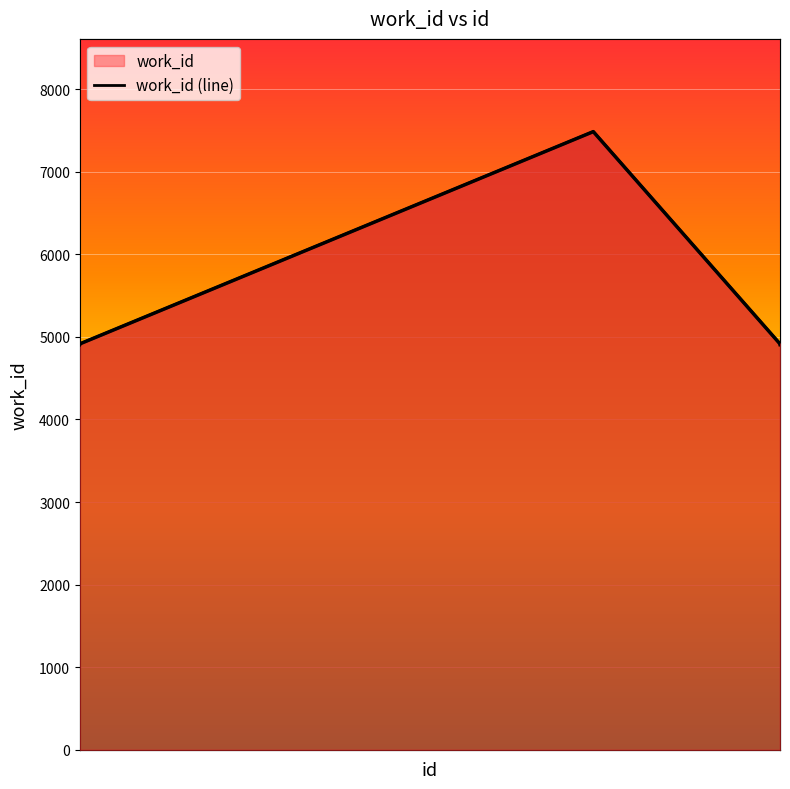

Does the chart display data point markers on the line(s)?

No